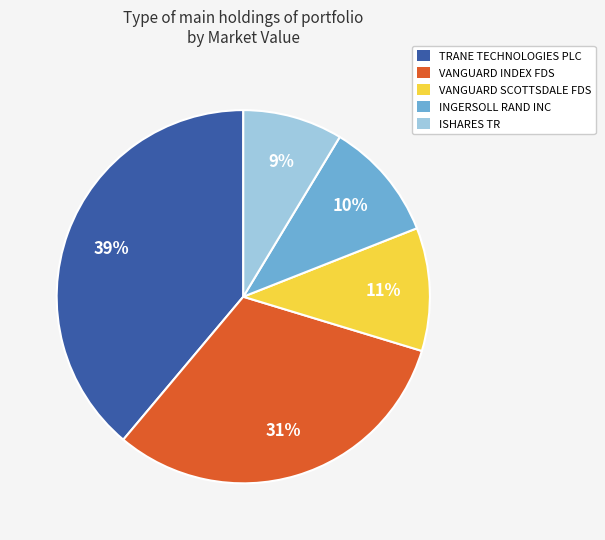

Combined, do ISHARES TR and TRANE TECHNOLOGIES PLC account for over 50%?

No